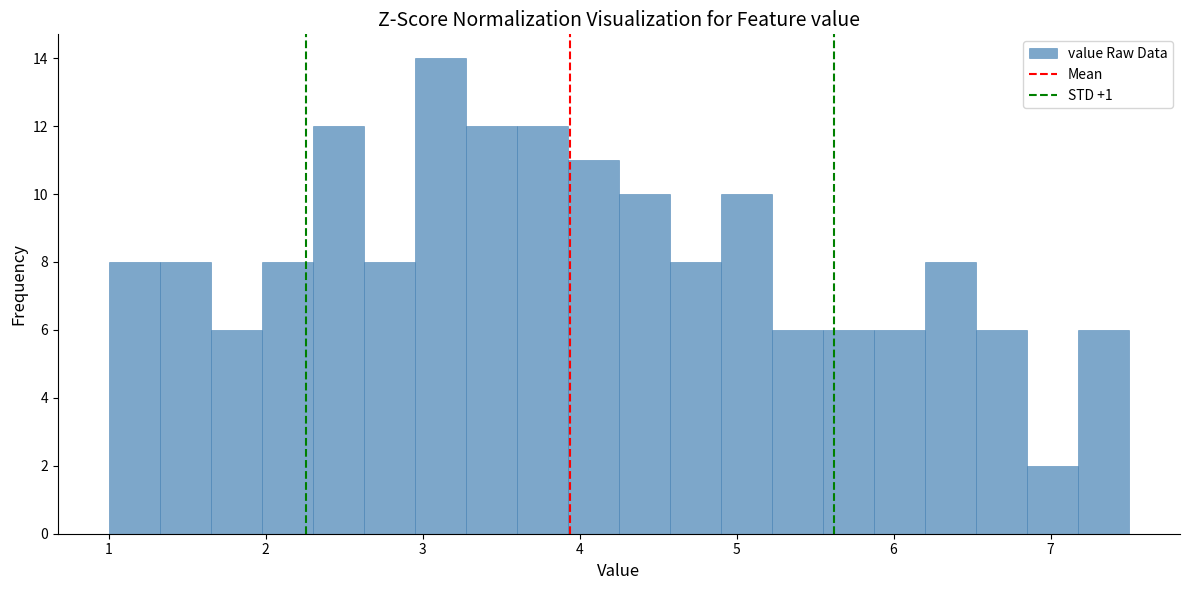

Read against the x-axis, roughly where is the centre of the tallest bar?

3.1